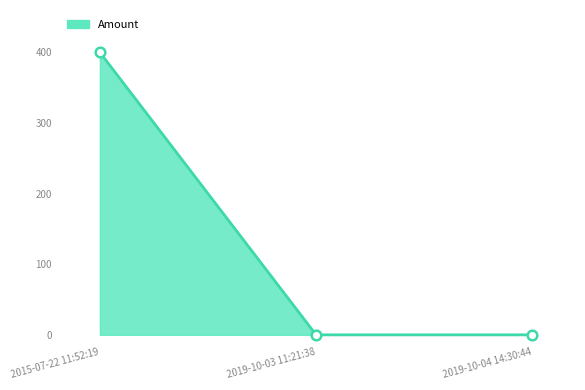

What is the change in value from 2015-07-22 11:52:19 to 2019-10-04 14:30:44?

-400.0